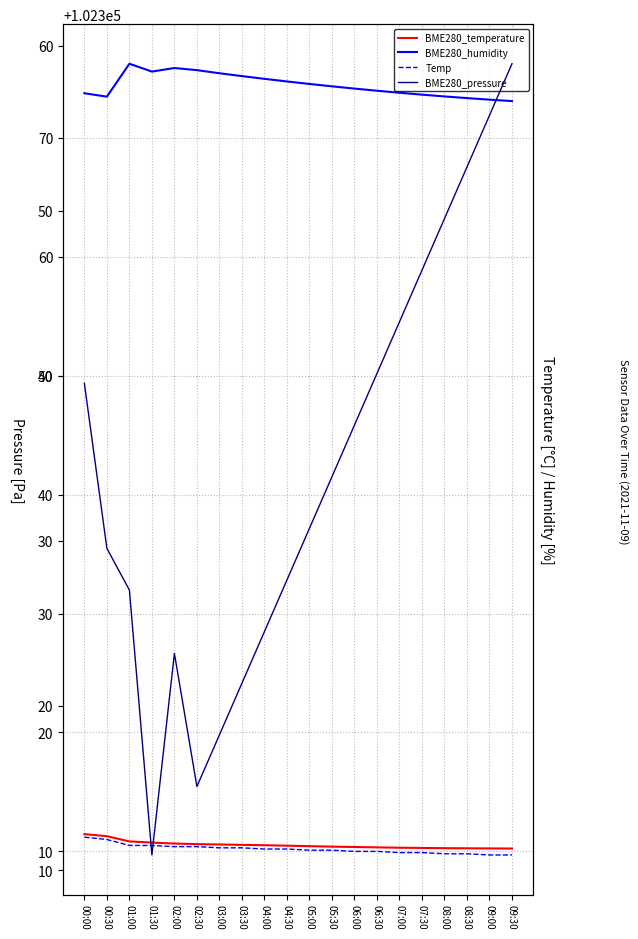

What is the value of the BME280_pressure point at the 7th from the left?

102318.2